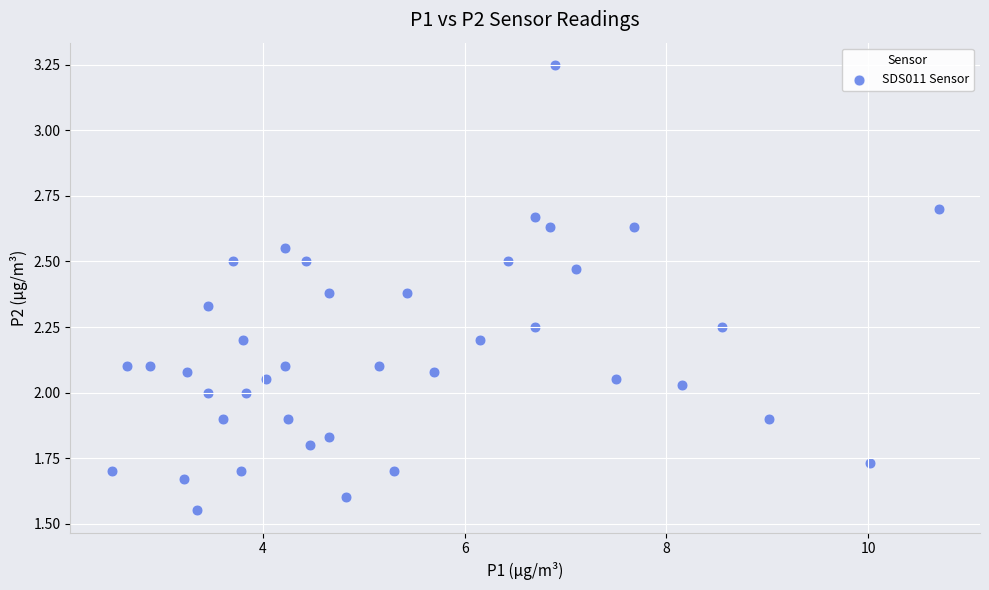

What is the range of X values (max minus min)?

8.2